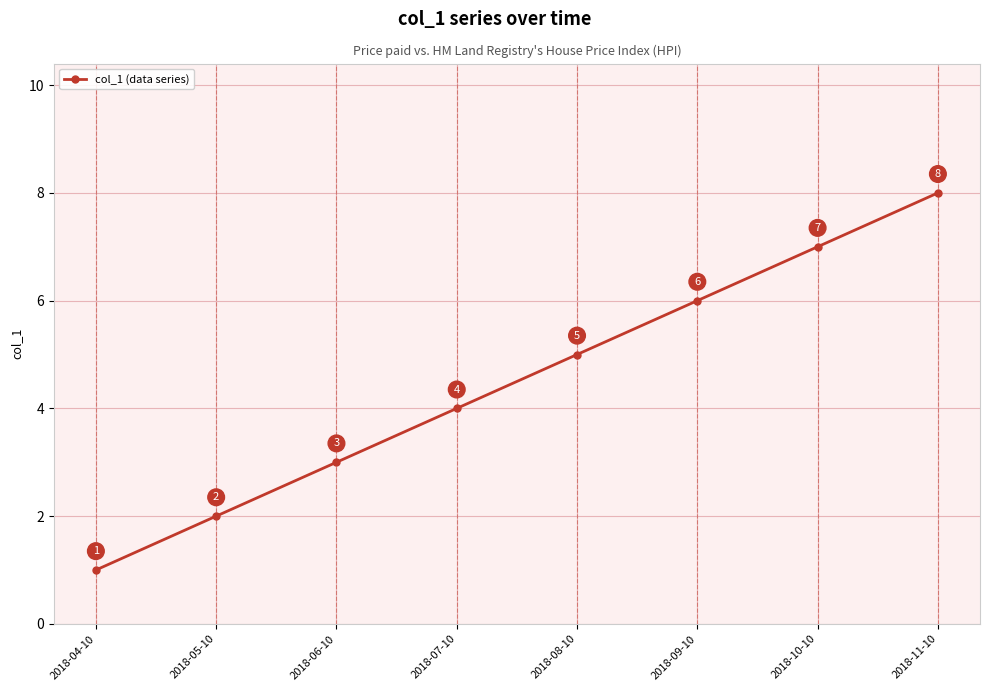

Count the number of categories in the chart.

8